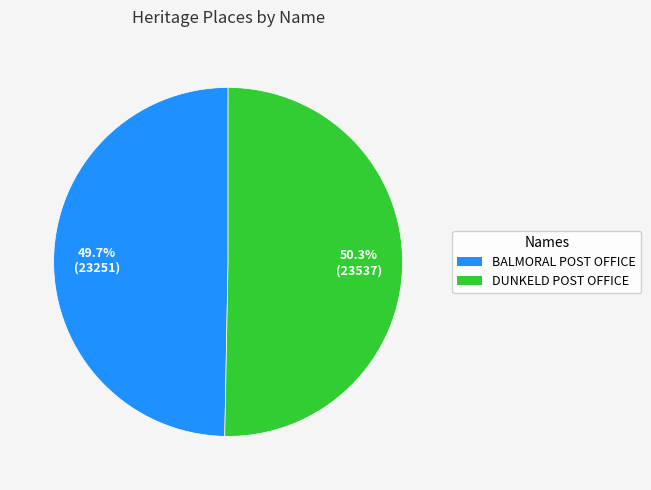

True or false: BALMORAL POST OFFICE accounts for 55% of the total.

False